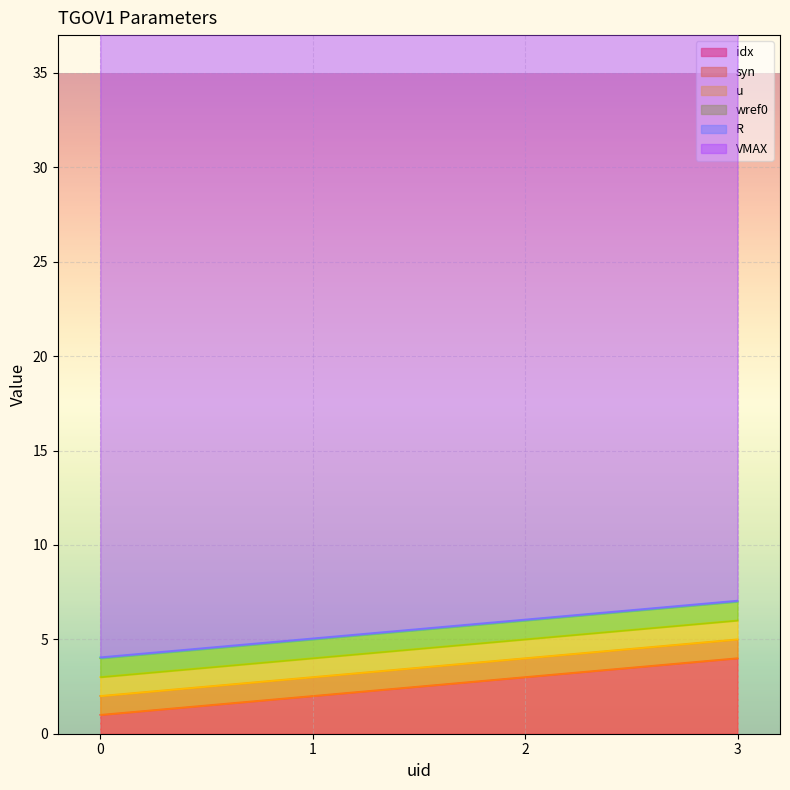

What is the total value across all series at 0?

37.0